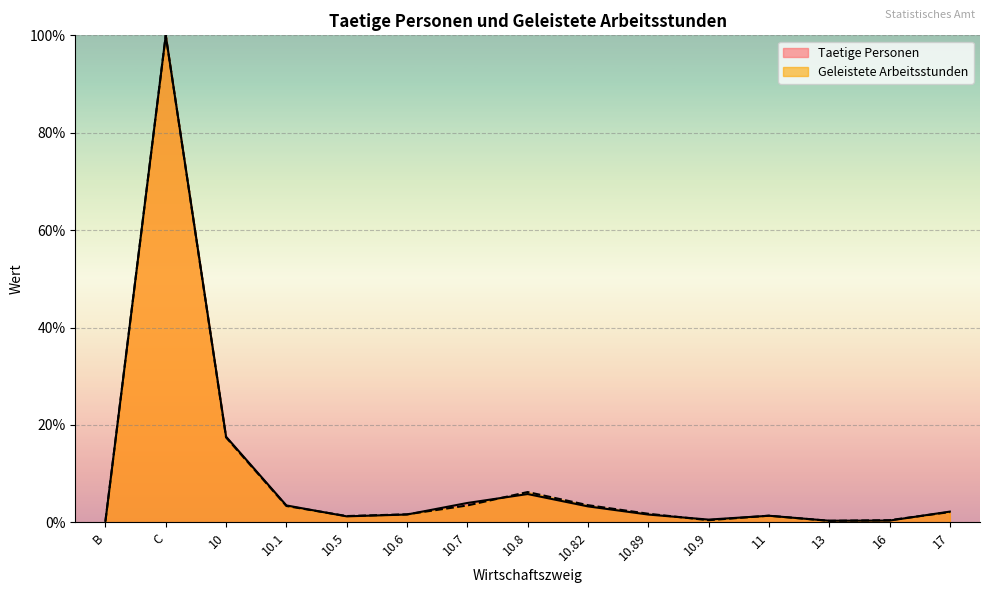

Reading left to right, list all the values displayed in this chart.

Taetige Personen: 0.2	100.0	17.6	3.5	1.2	1.6	4.0	5.8	3.3	1.6	0.6	1.4	0.3	0.4	2.2
Geleistete Arbeitsstunden: 0.3	100.0	17.4	3.4	1.3	1.6	3.5	6.2	3.5	1.8	0.4	1.4	0.3	0.4	2.1